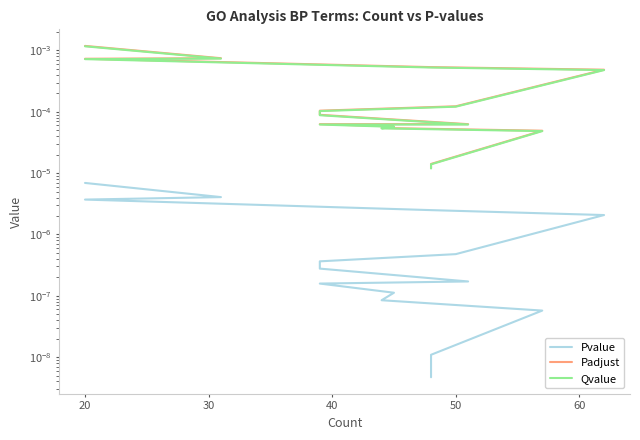

What is the label of the 10th point from the left?

50